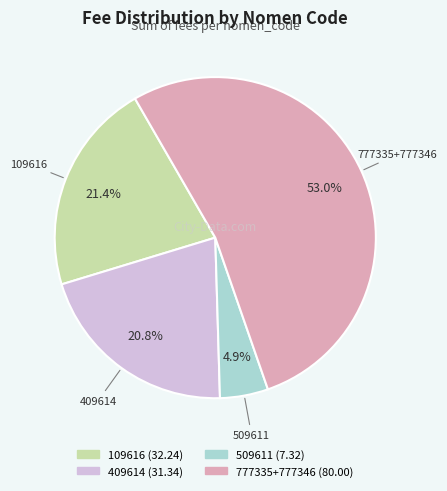

Is there any slice that represents more than half of the pie?

Yes